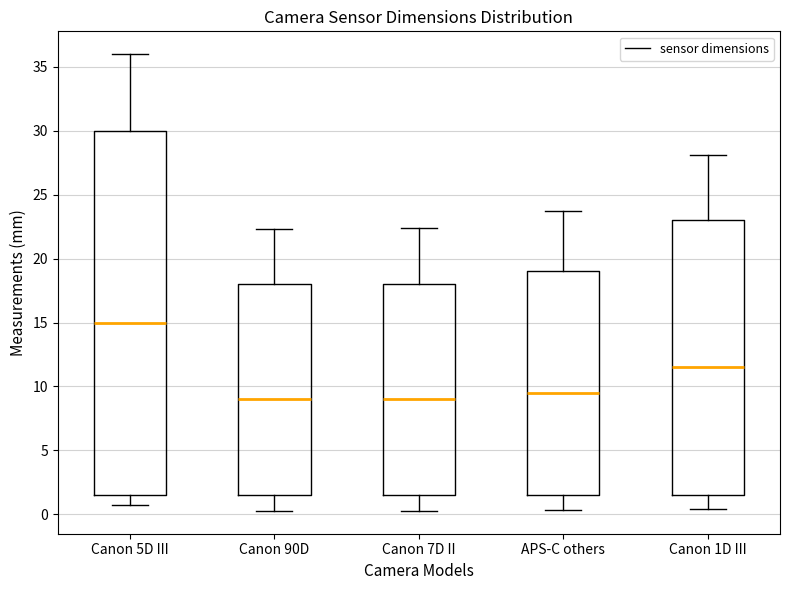

Comparing the boxes themselves (not the whiskers), which one is the tallest?

Canon 5D III